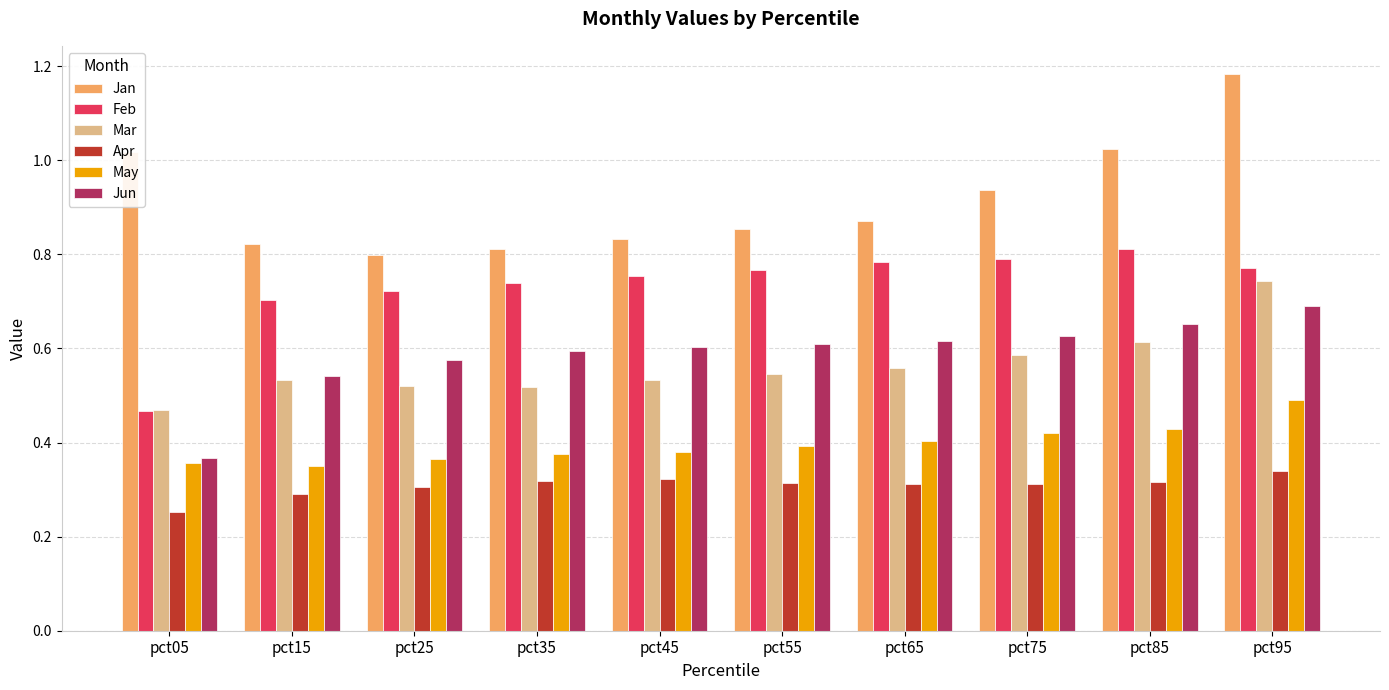

What is the difference between the maximum and minimum values in the Apr series?

0.1